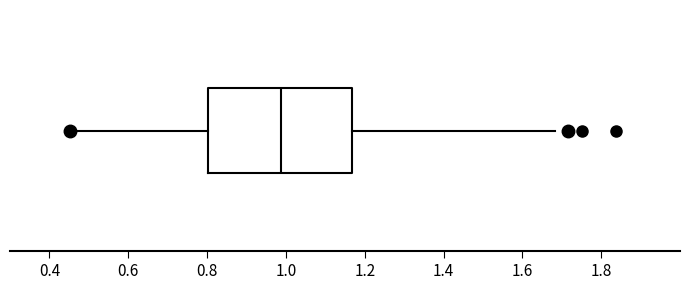

Where does the left whisker of the box end on the x-axis? The values are not printed on the chart, so give them approximately, as read against the axis.

0.46